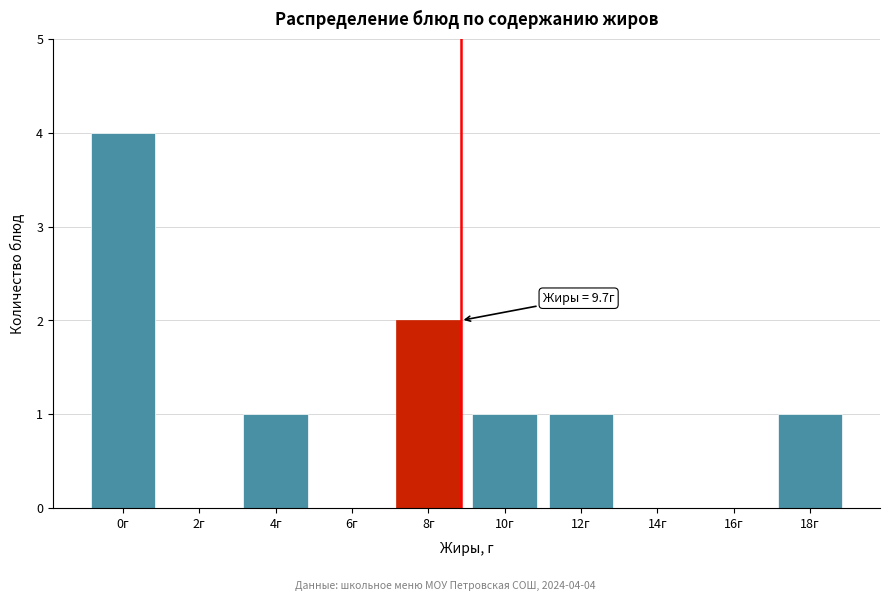

Reading right to left, list all the values displayed in this chart.

18г=1	16г=0	14г=0	12г=1	10г=1	8г=2	6г=0	4г=1	2г=0	0г=4